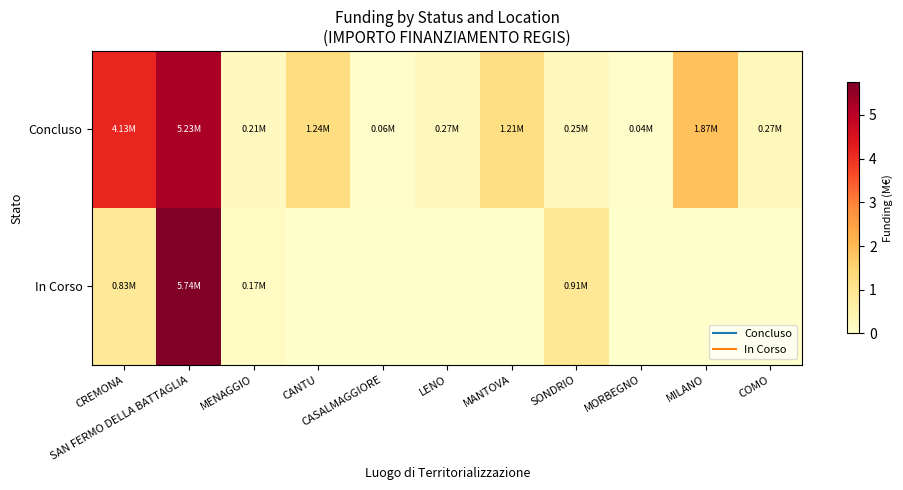

Which series has the largest total across all categories?

Concluso